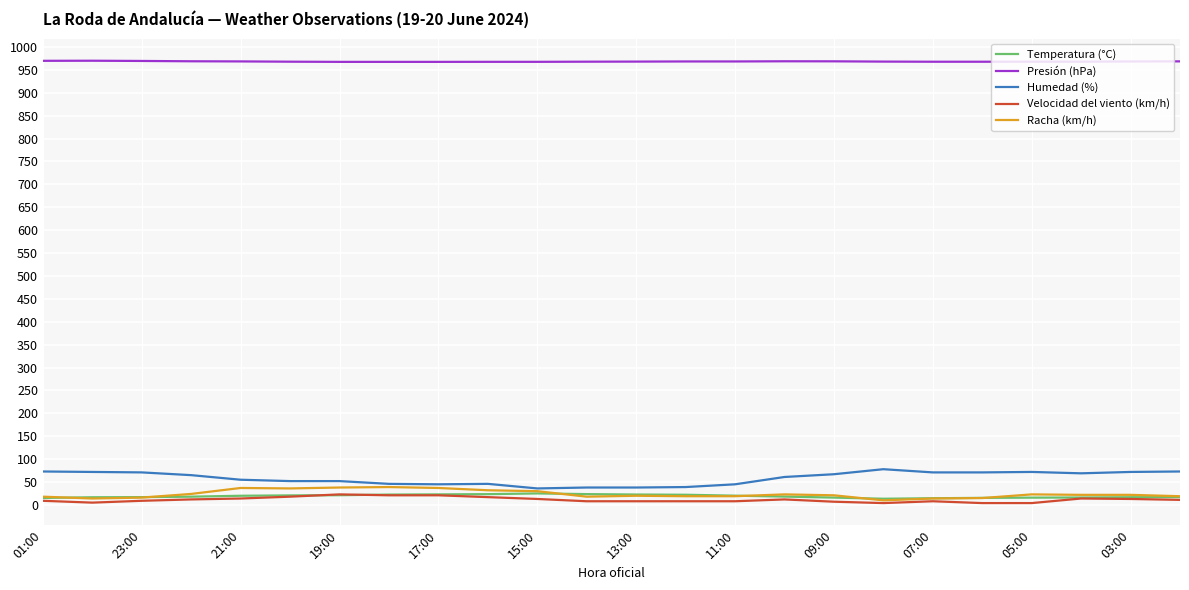

Which series has the largest total across all categories?

Presión (hPa)